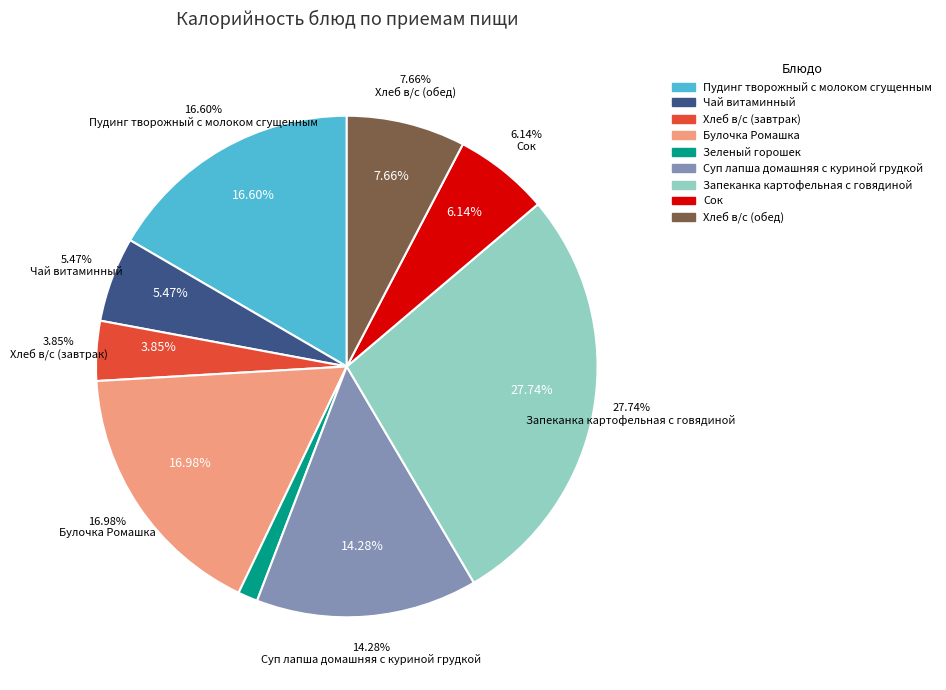

Does Запеканка картофельная с говядиной account for over 50% of the chart?

No